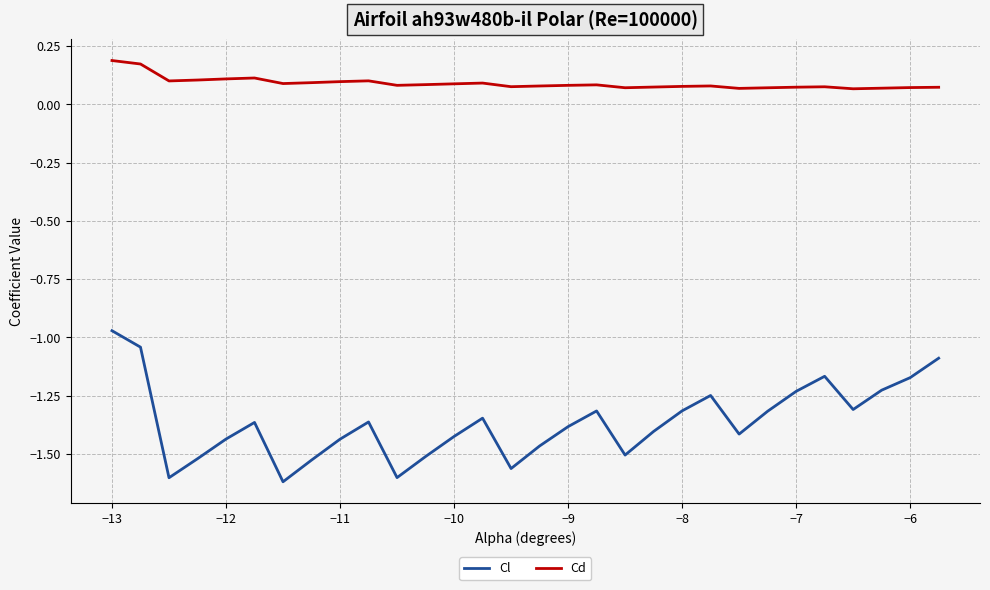

How many lines are shown in the chart?

2